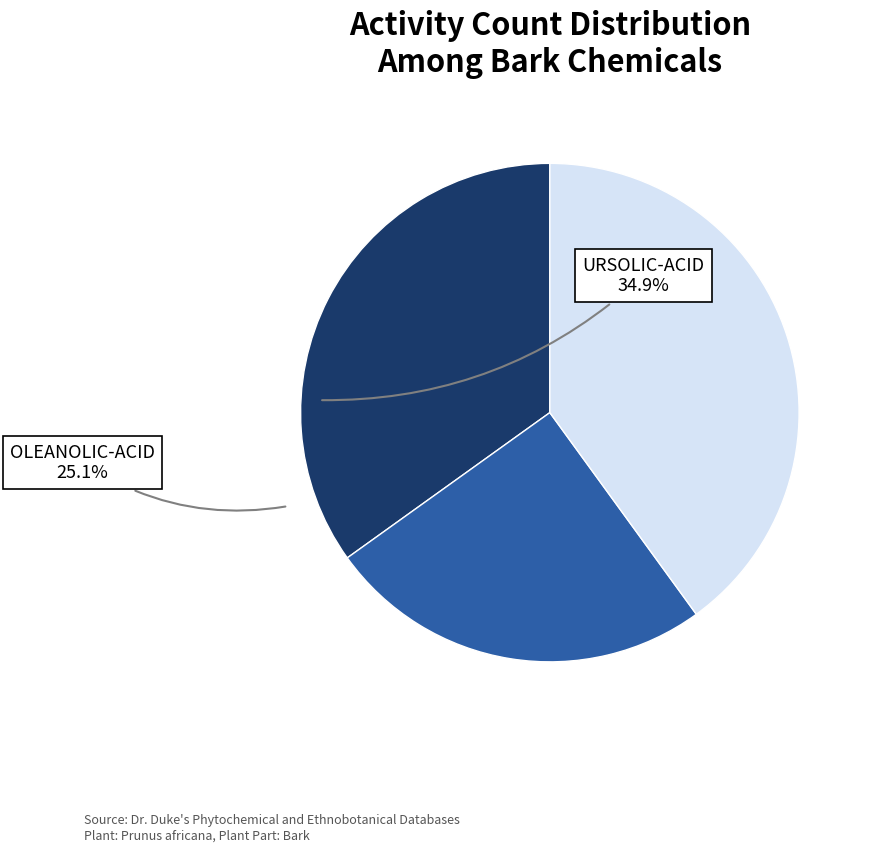

Does any single category account for the majority?

No